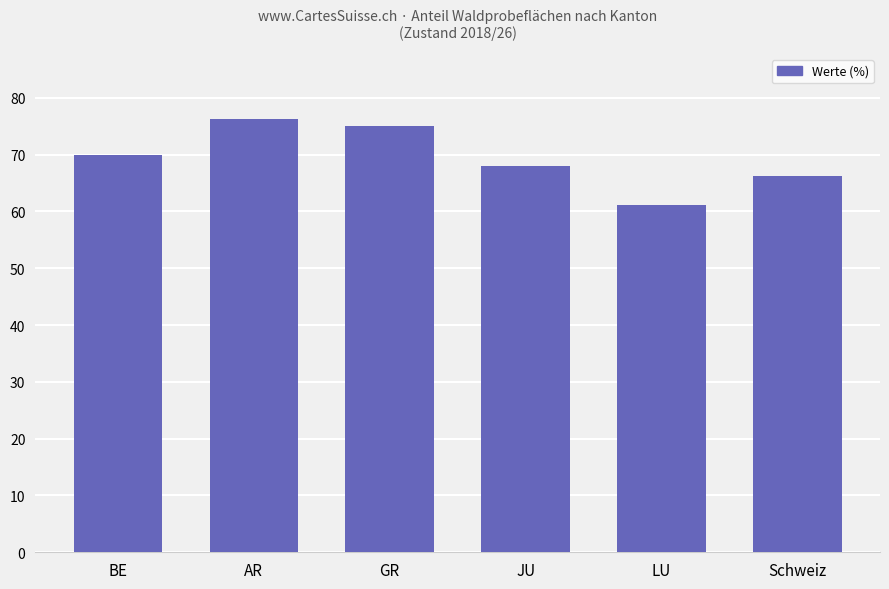

What is the approximate value at AR?

76.3